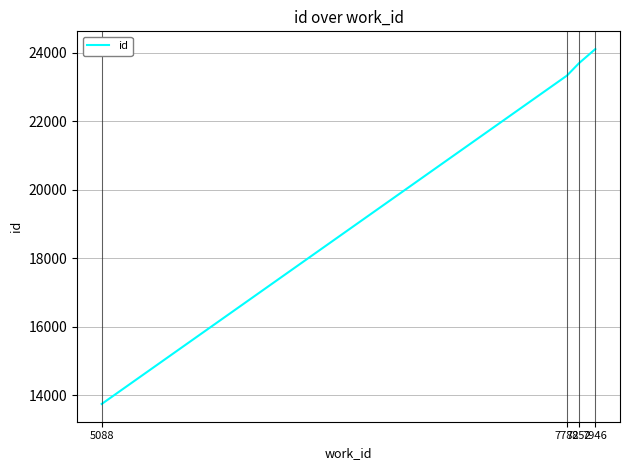

How many lines are shown in the chart?

1